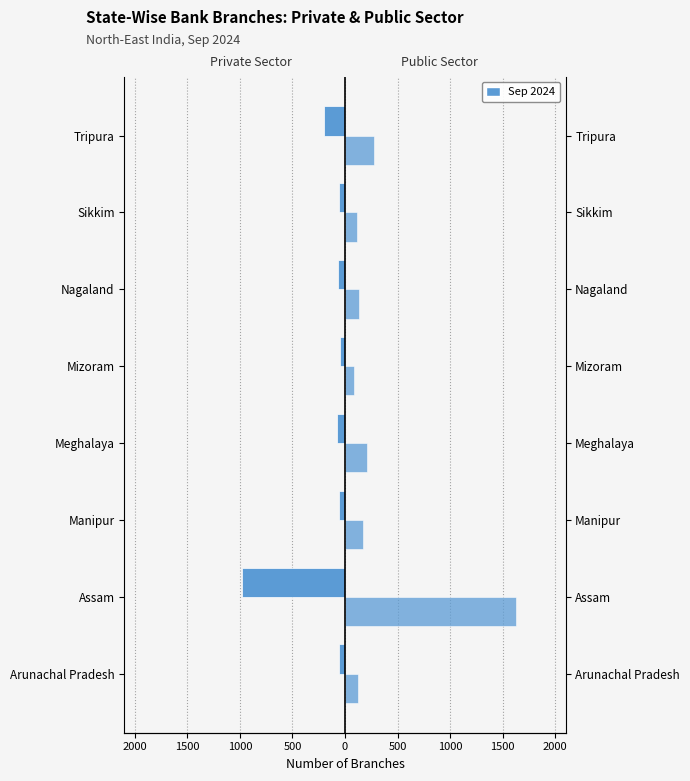

What is the difference between the maximum and minimum values in the Public Sector Banks series?

1545